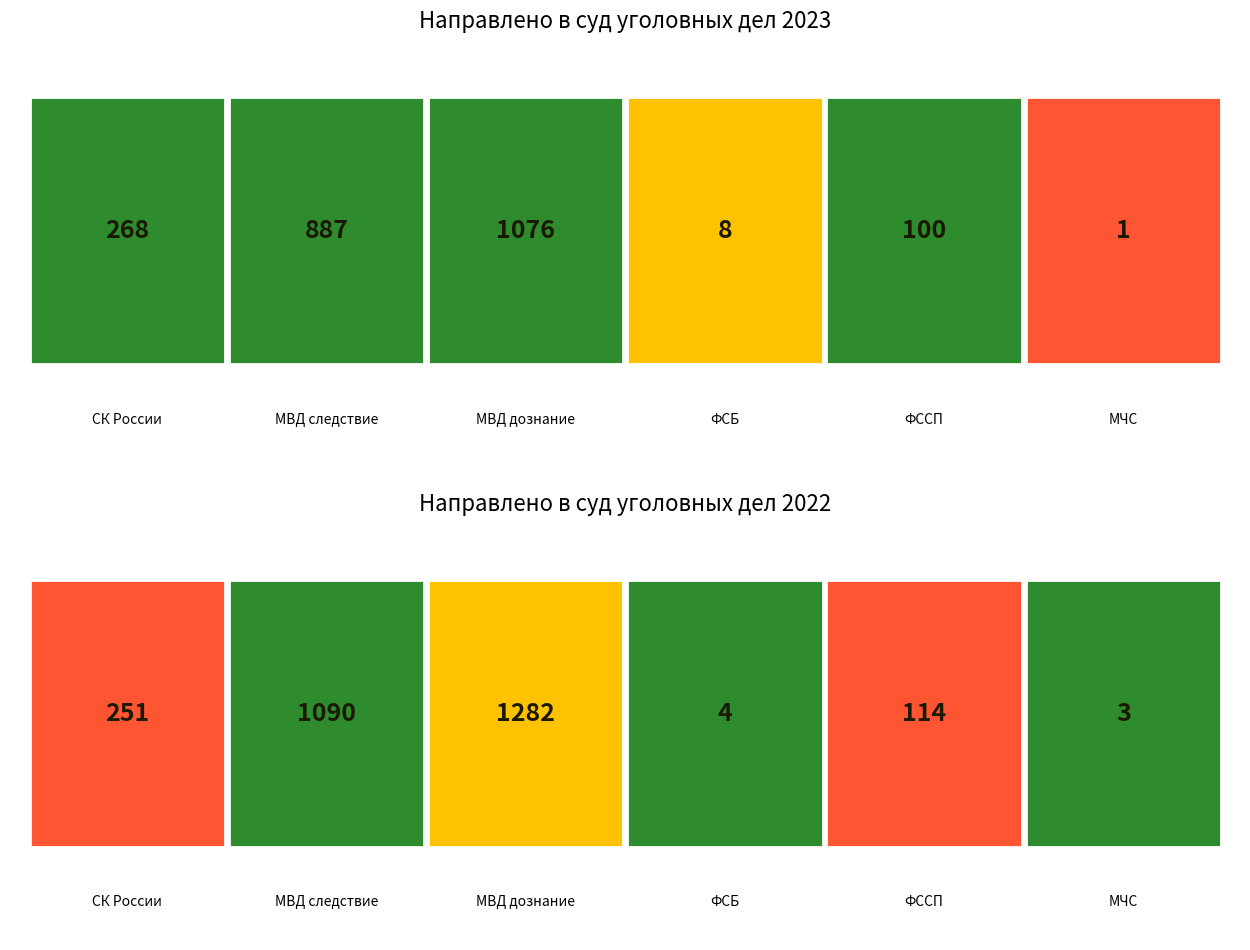

At which category does the chart reach its peak across all series?

МВД дознание